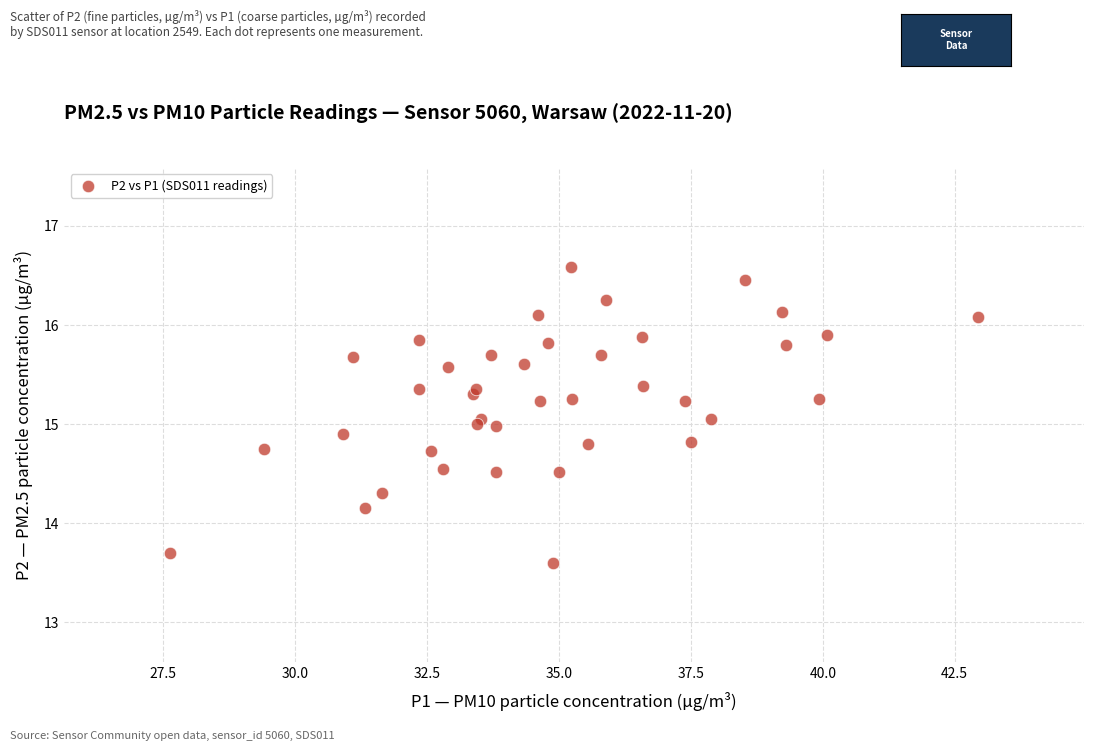

How many data points are displayed?

40